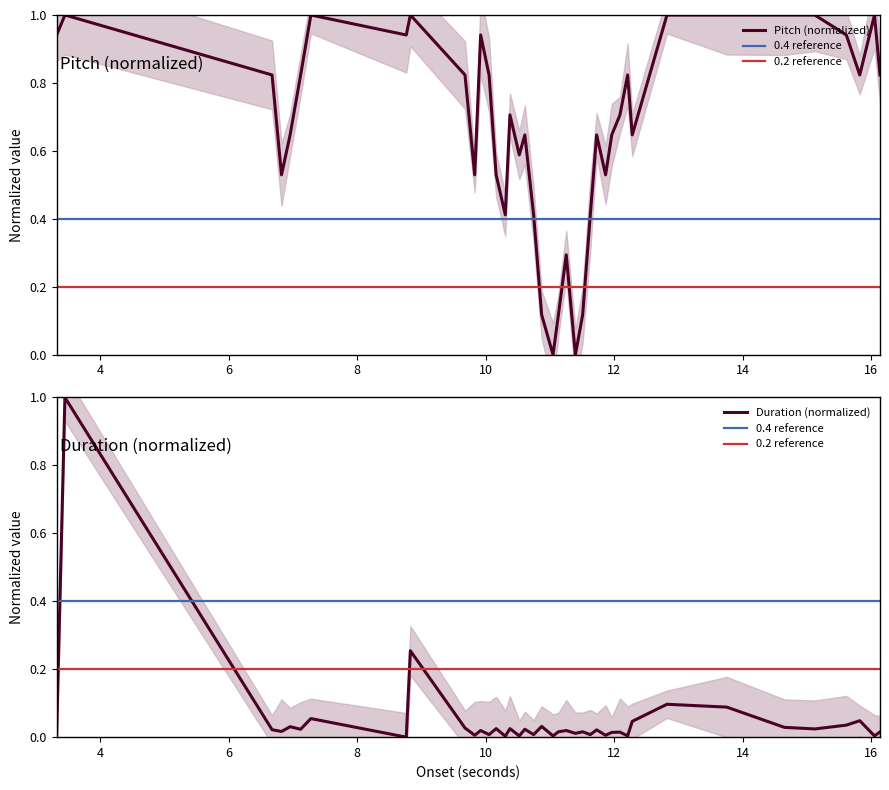

At which category does duration reach its first local peak?

4